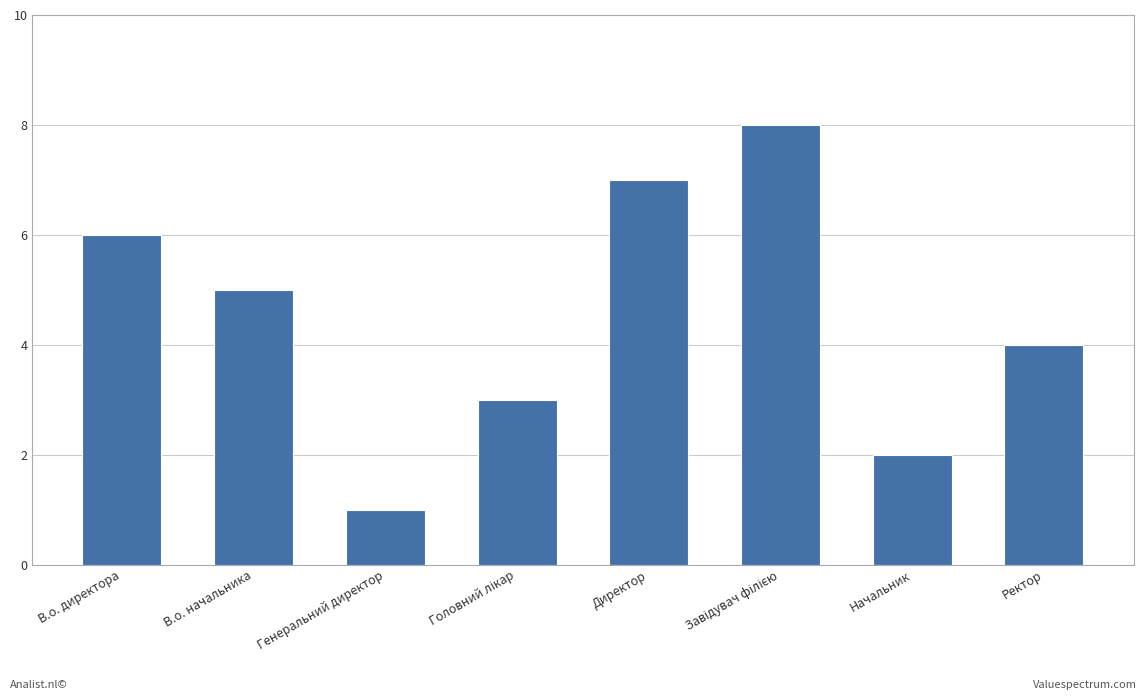

What is the difference between the maximum and minimum values?

7